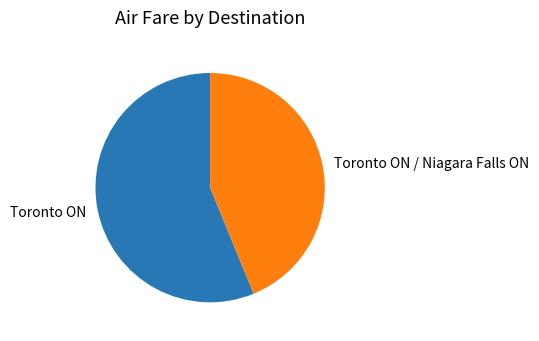

How many slices are in this pie chart?

2